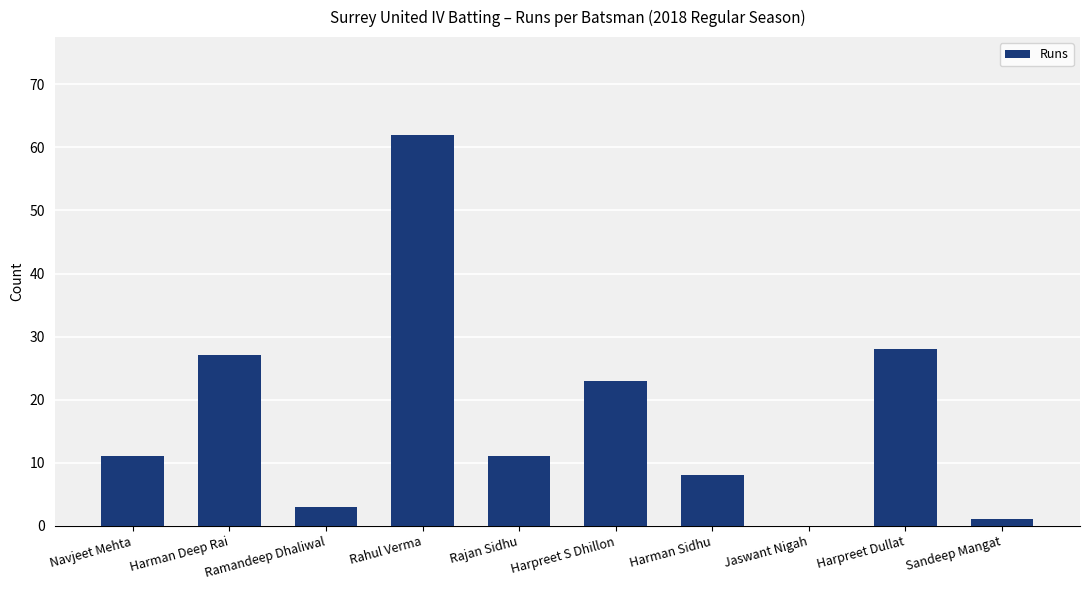

What is the maximum value shown in the chart?

62